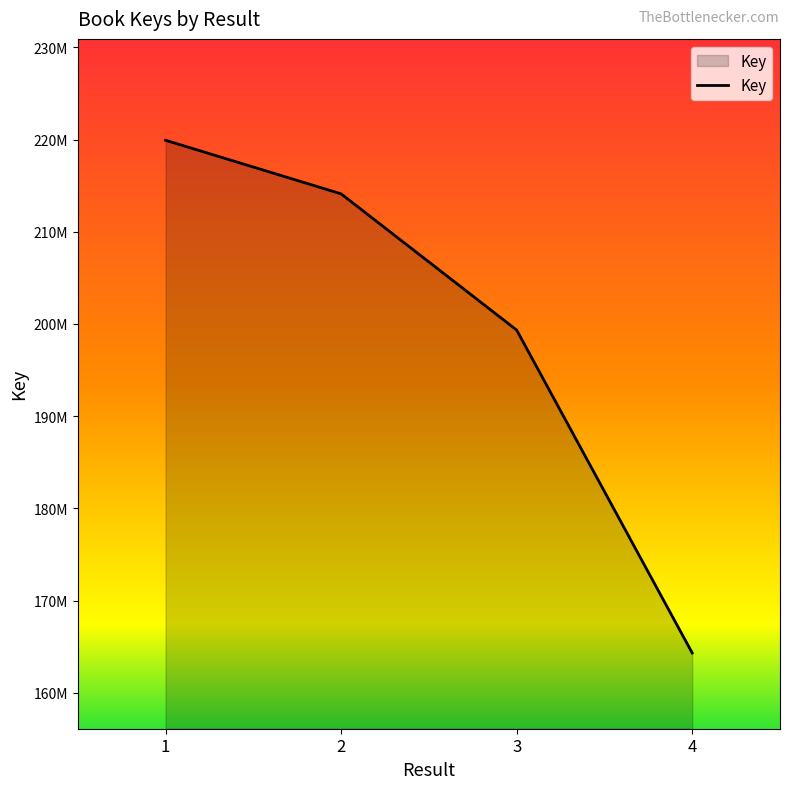

Does the chart display data point markers on the line(s)?

No